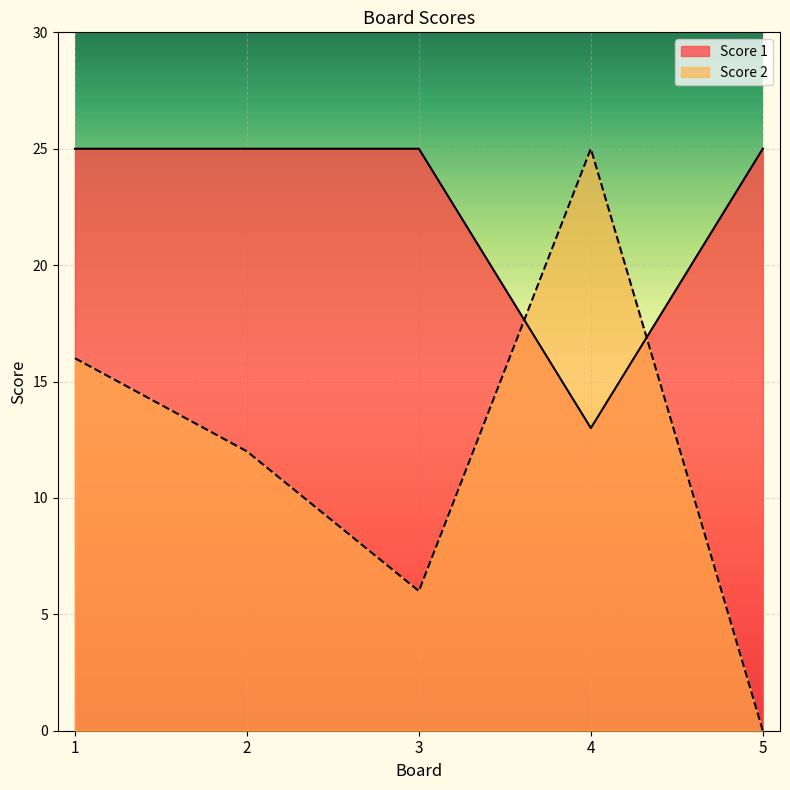

Between 1 and 2, which is larger?

1